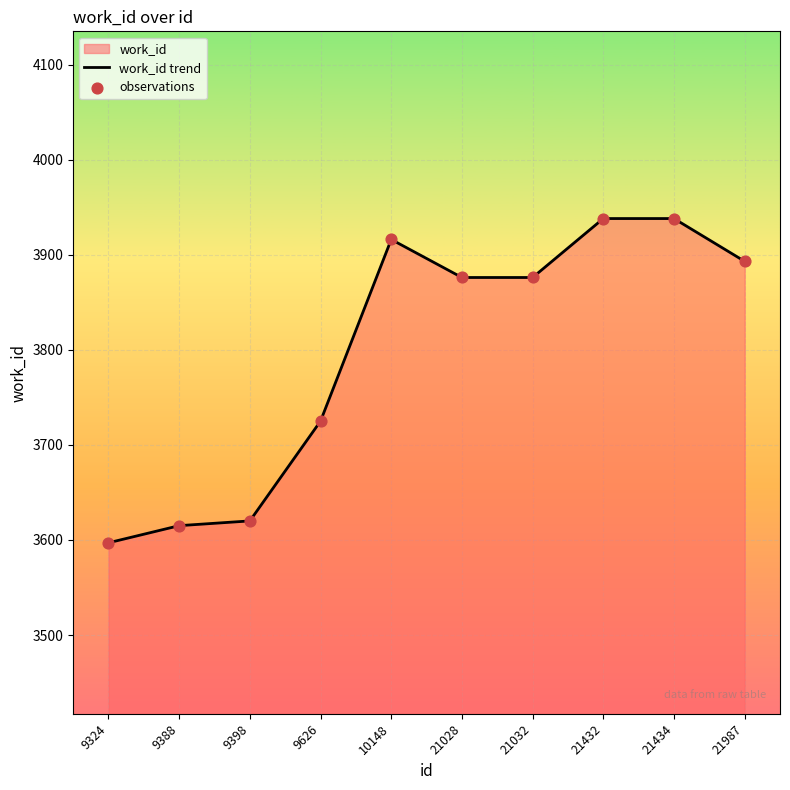

Is the value of observations at 10148 greater than the value of work_id trend at 21032?

Yes